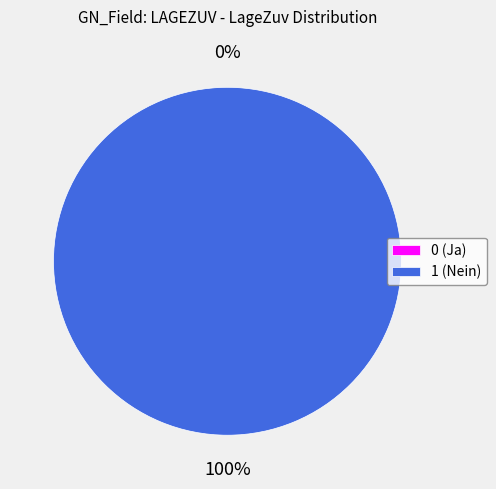

To the nearest percent, what is the combined percentage of 1 (Nein) and 0 (Ja)?

100%